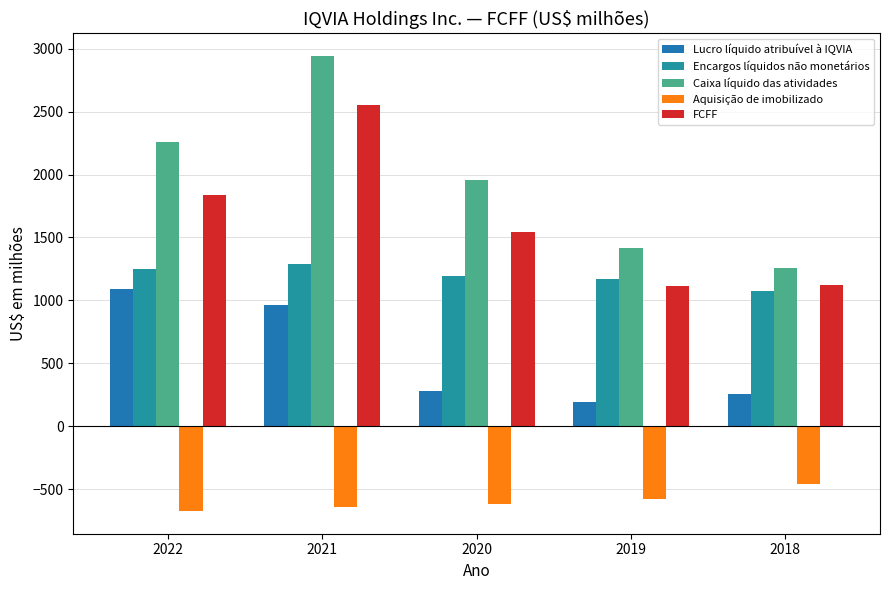

Which label corresponds to the largest value in the chart?

2021